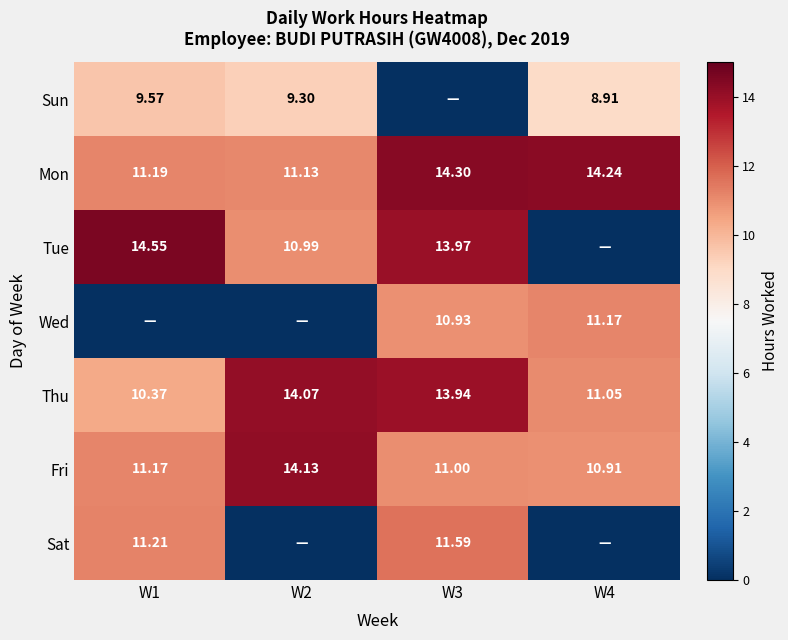

What is the difference between the highest and lowest values at W2?

14.1